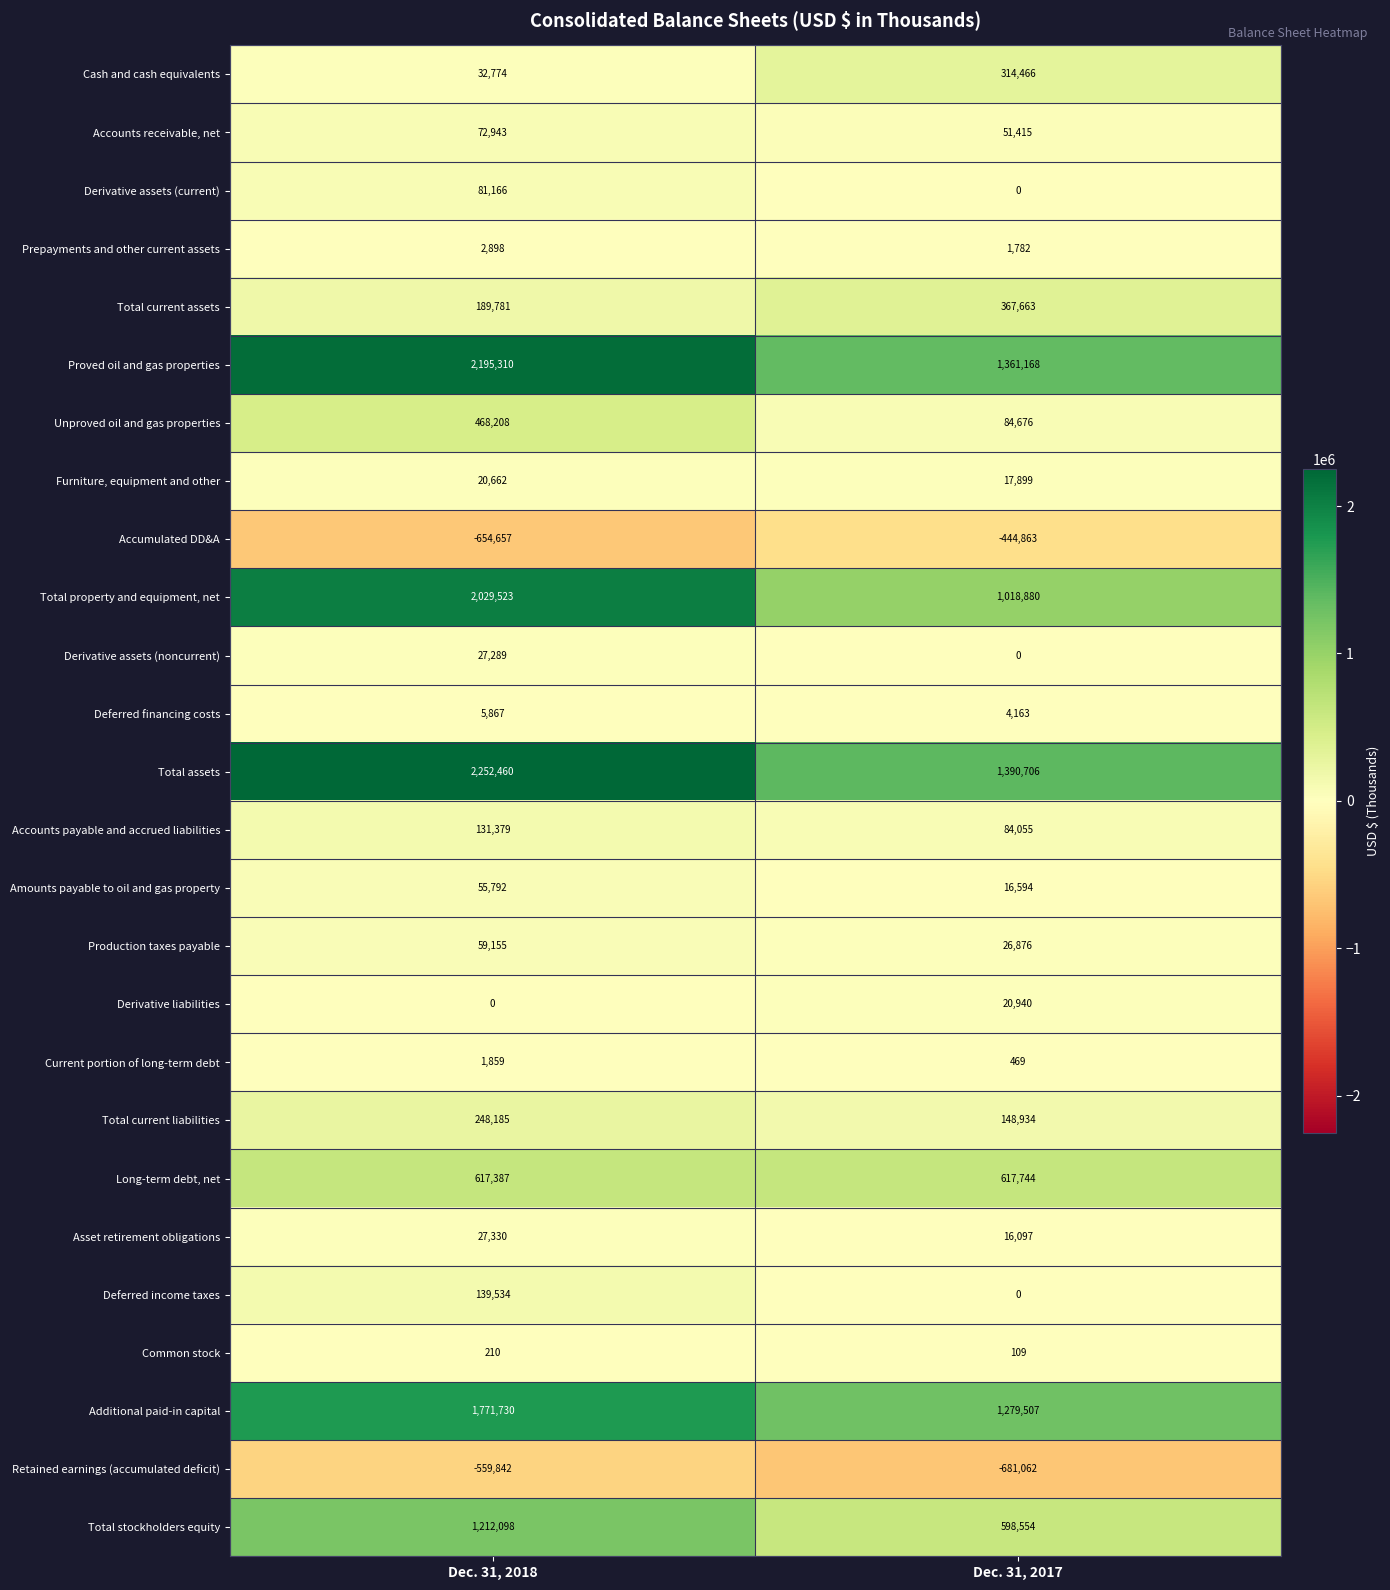

Which series has the largest range (max minus min)?

Total property and equipment, net